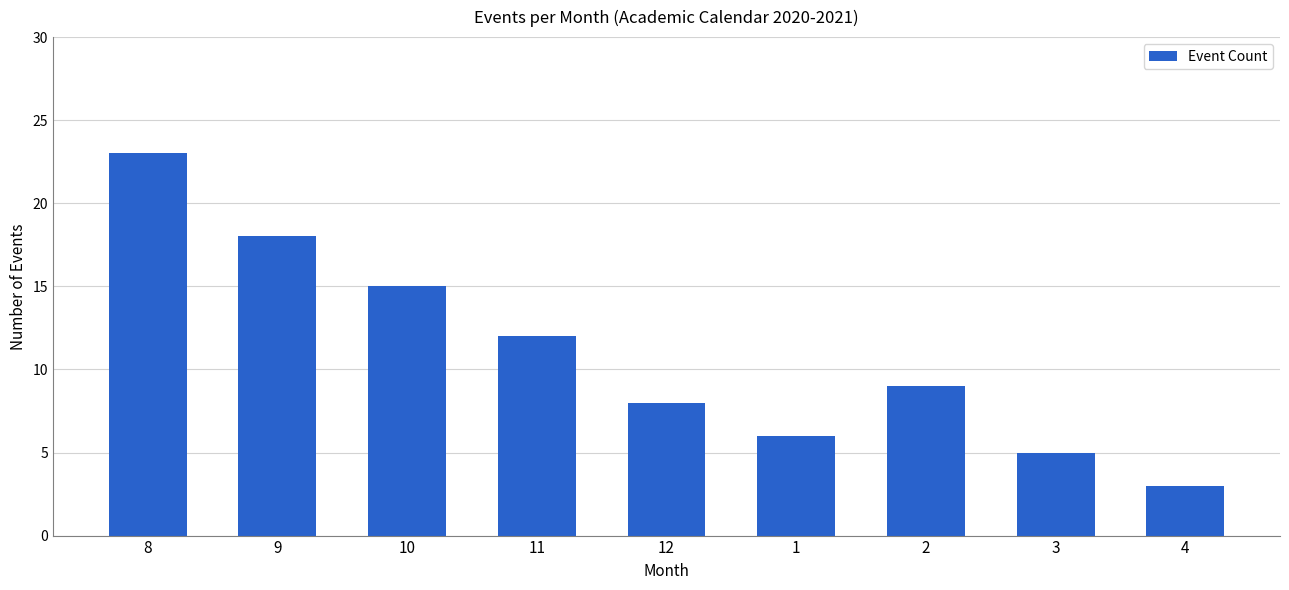

The value at 2 is 9. True or false?

True